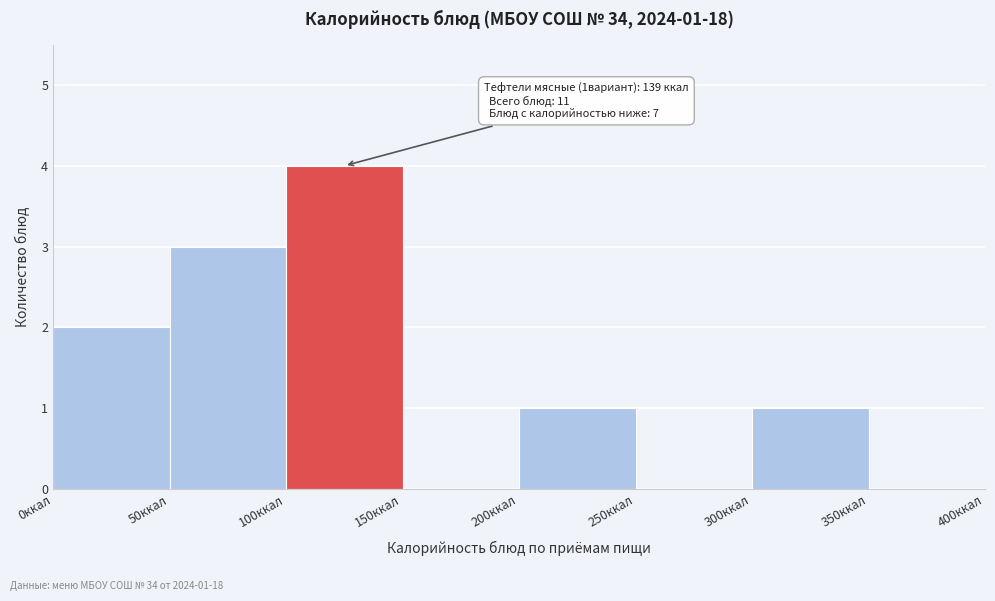

Over which range of the x-axis is the bar tallest?

100 to 150